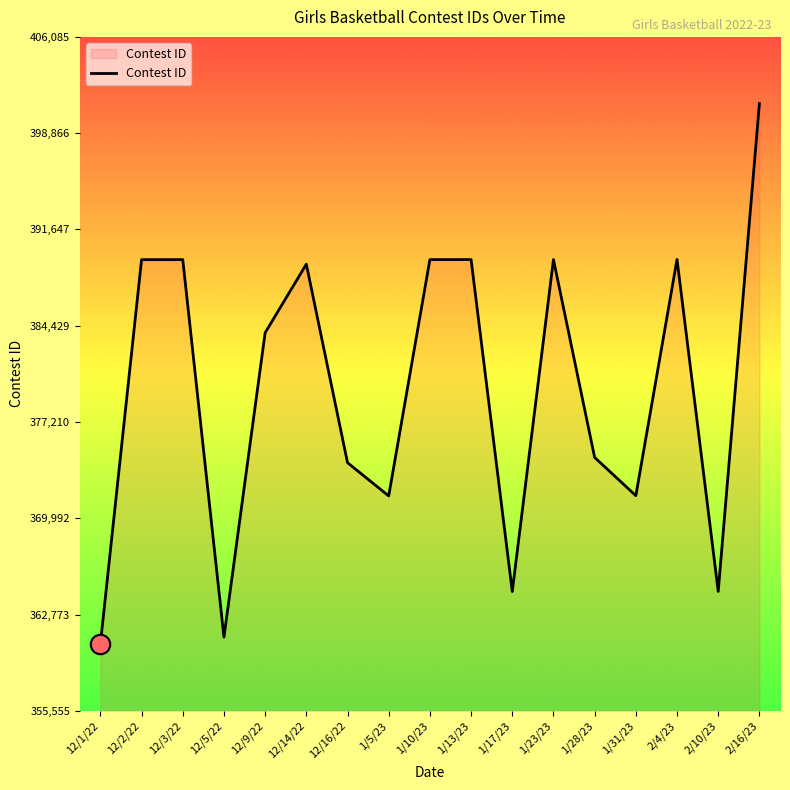

What is the difference between the maximum and minimum values?

40530